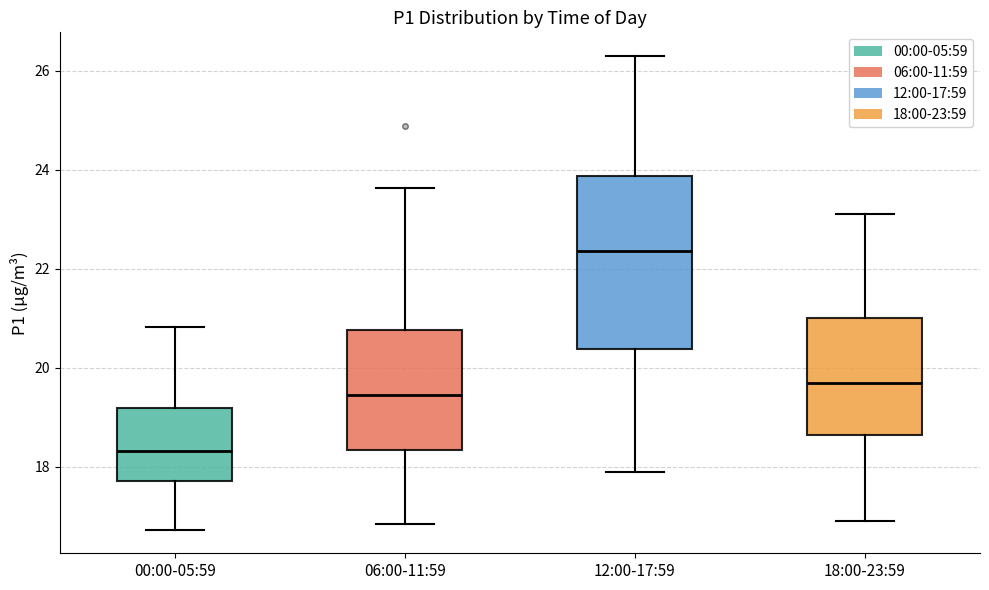

Where is the upper edge of the box for 06:00-11:59 on the y-axis? The values are not printed on the chart, so give them approximately, as read against the axis.

20.8